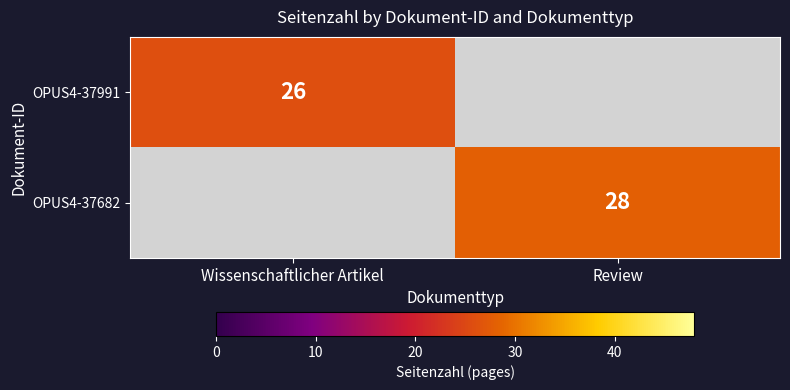

What is the smallest value displayed?

26.0